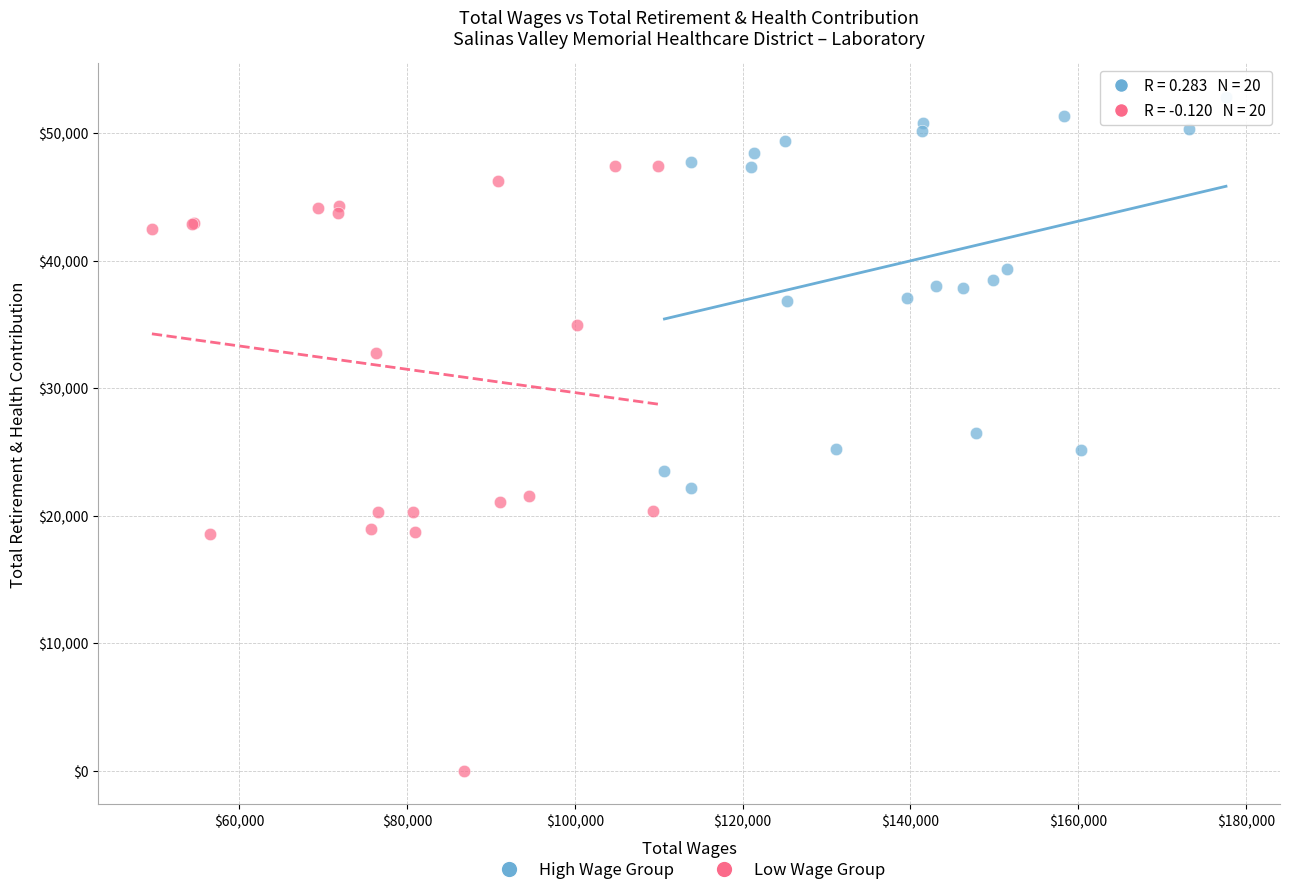

Which series contains the highest Y value?

High Wage Group